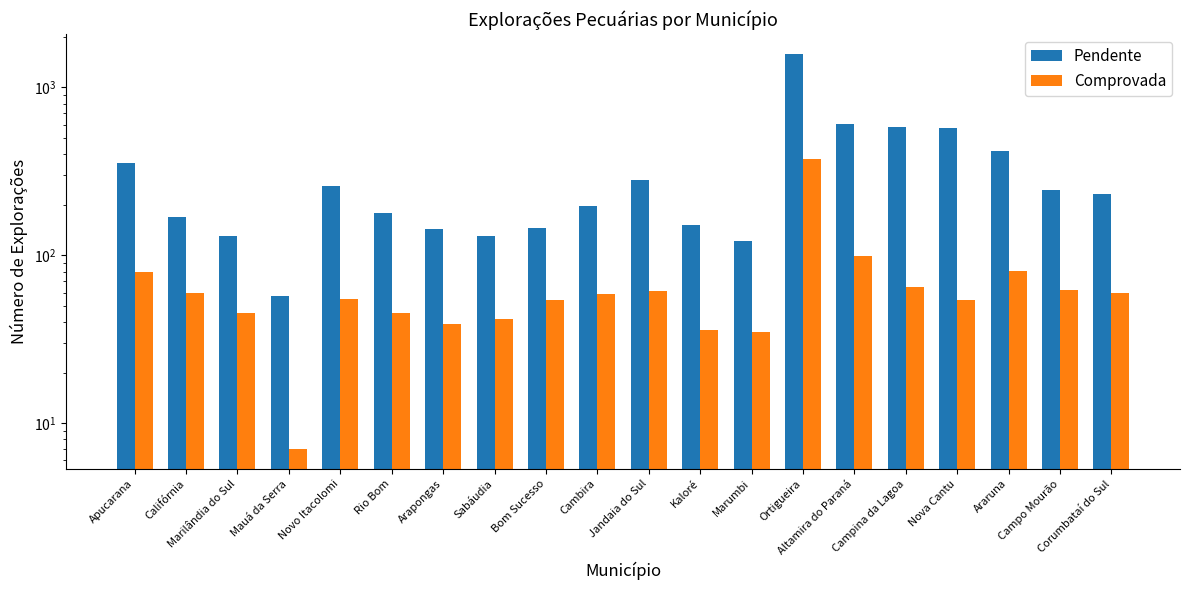

At how many categories does at least one series exceed 331?

6